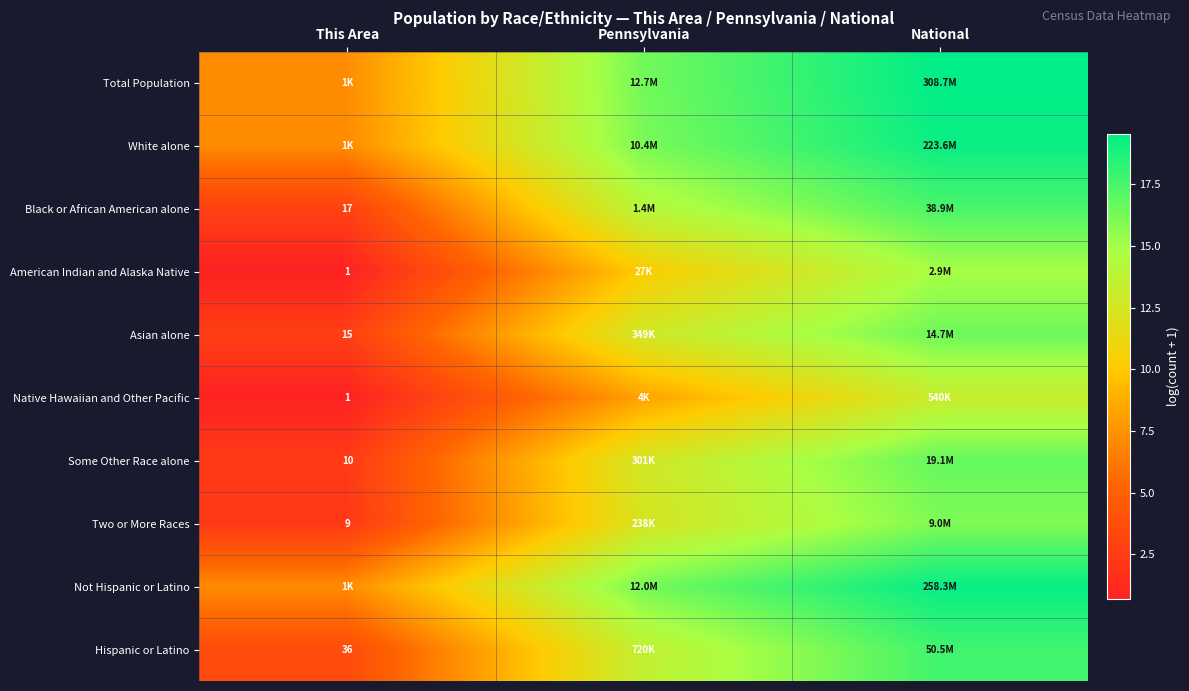

What is the difference between the second highest and minimum values in the Native Hawaiian and Other Pacific series?

7.5